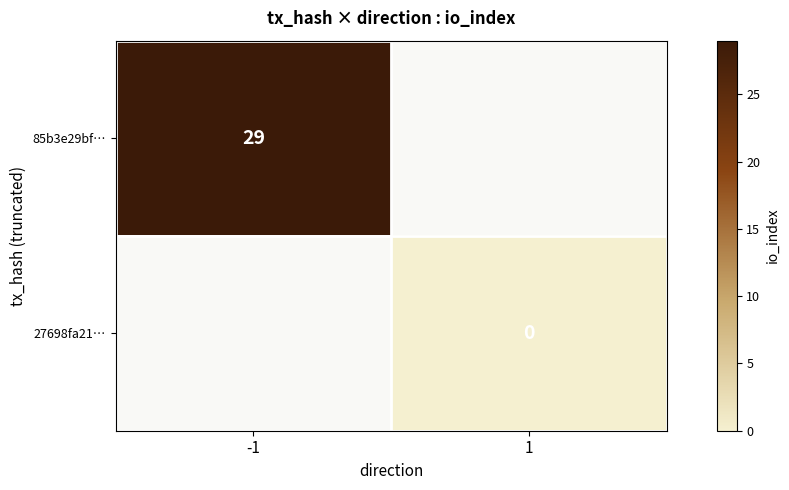

Is the value of 27698fa21… at 1 greater than the value of 85b3e29bf… at -1?

No